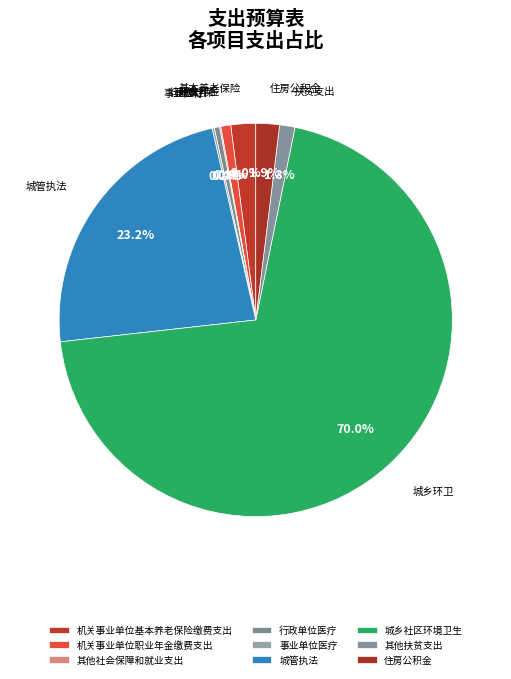

Does 城乡社区环境卫生 account for over 50% of the chart?

Yes